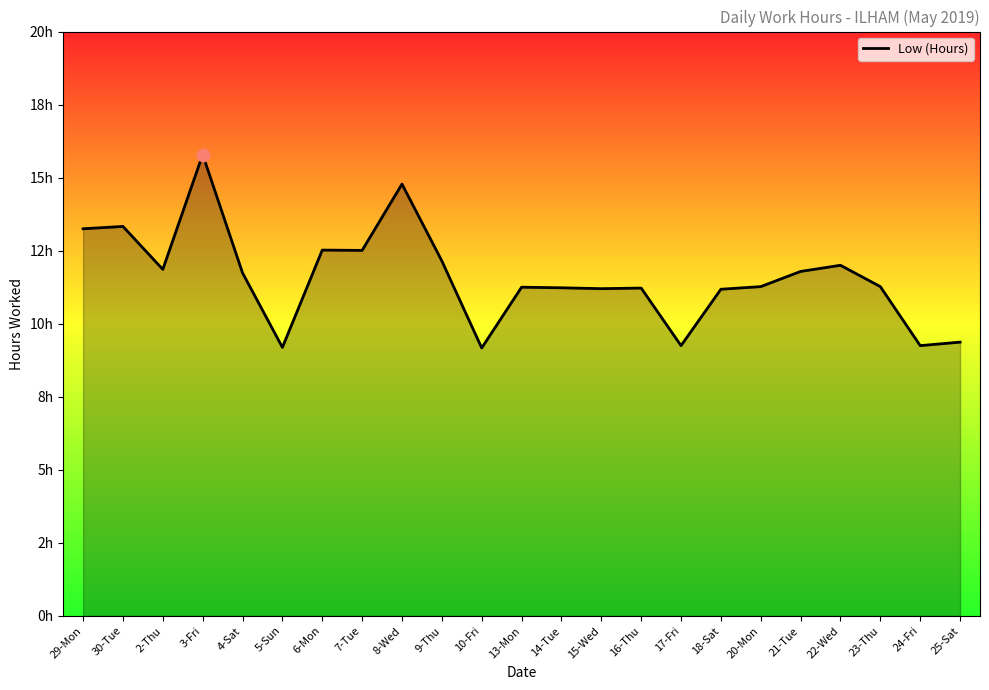

Between 6-Mon and 13-Mon, which is larger?

6-Mon